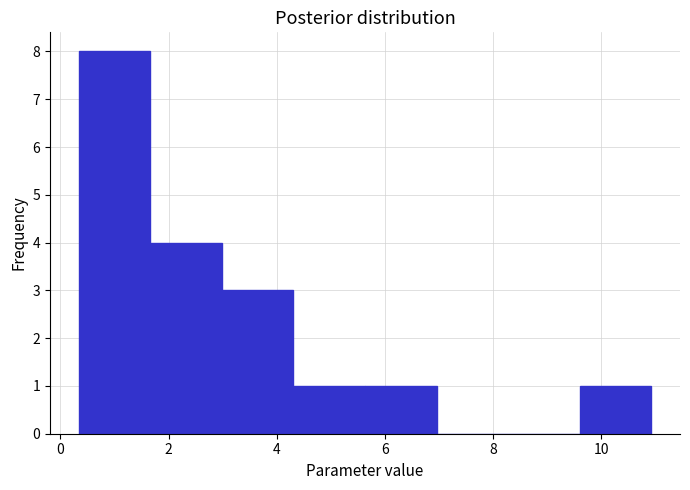

Which range on the x-axis has the tallest bar?

0.4 to 1.6